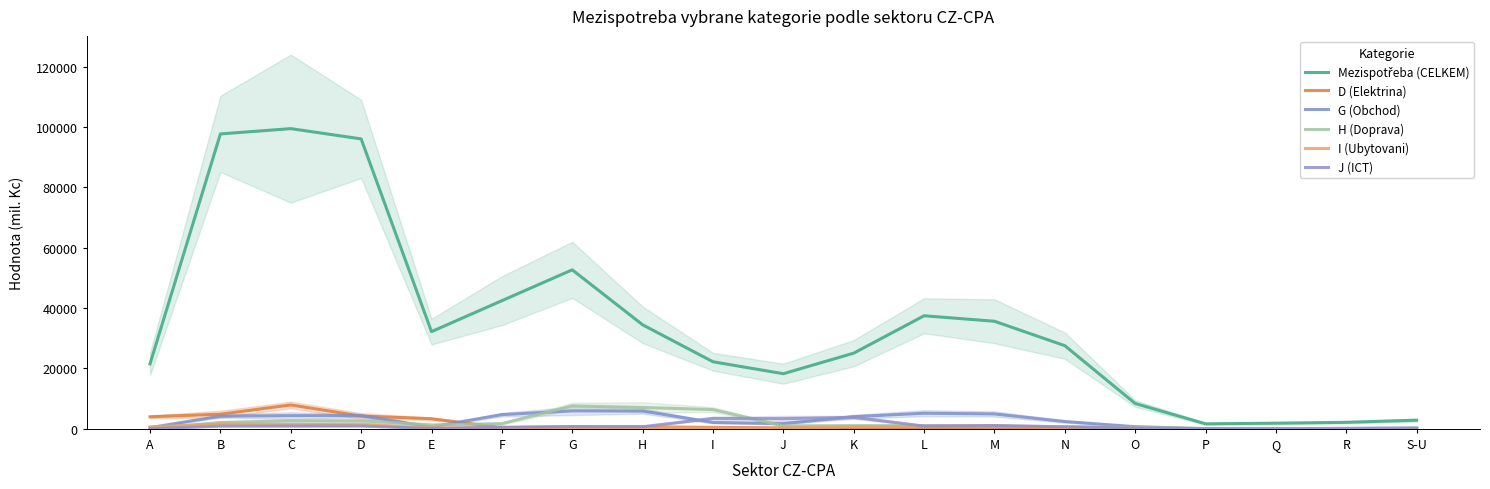

Which label corresponds to the largest value in the chart?

C